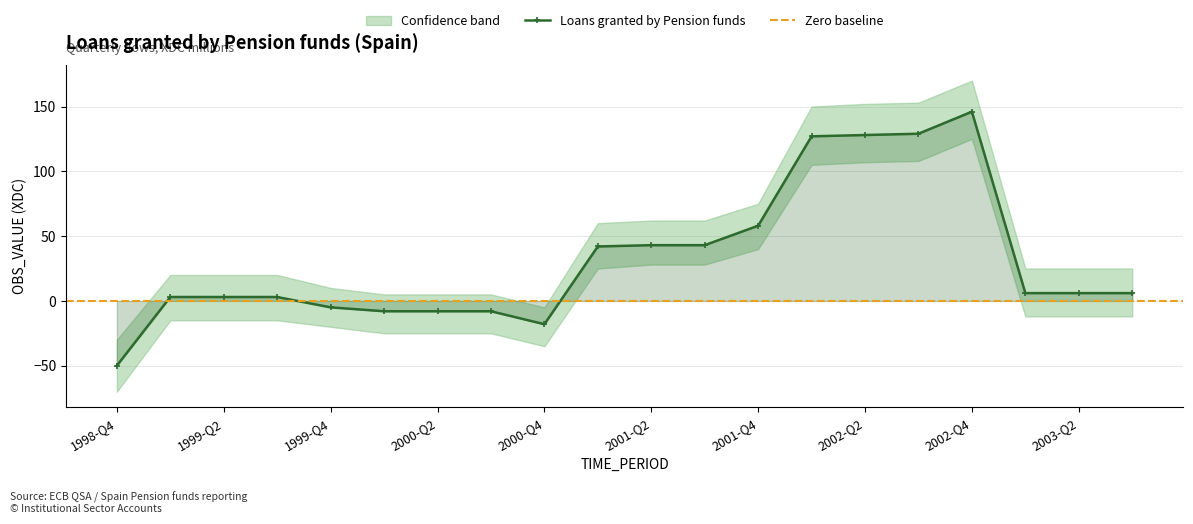

How many values are below 6?

9